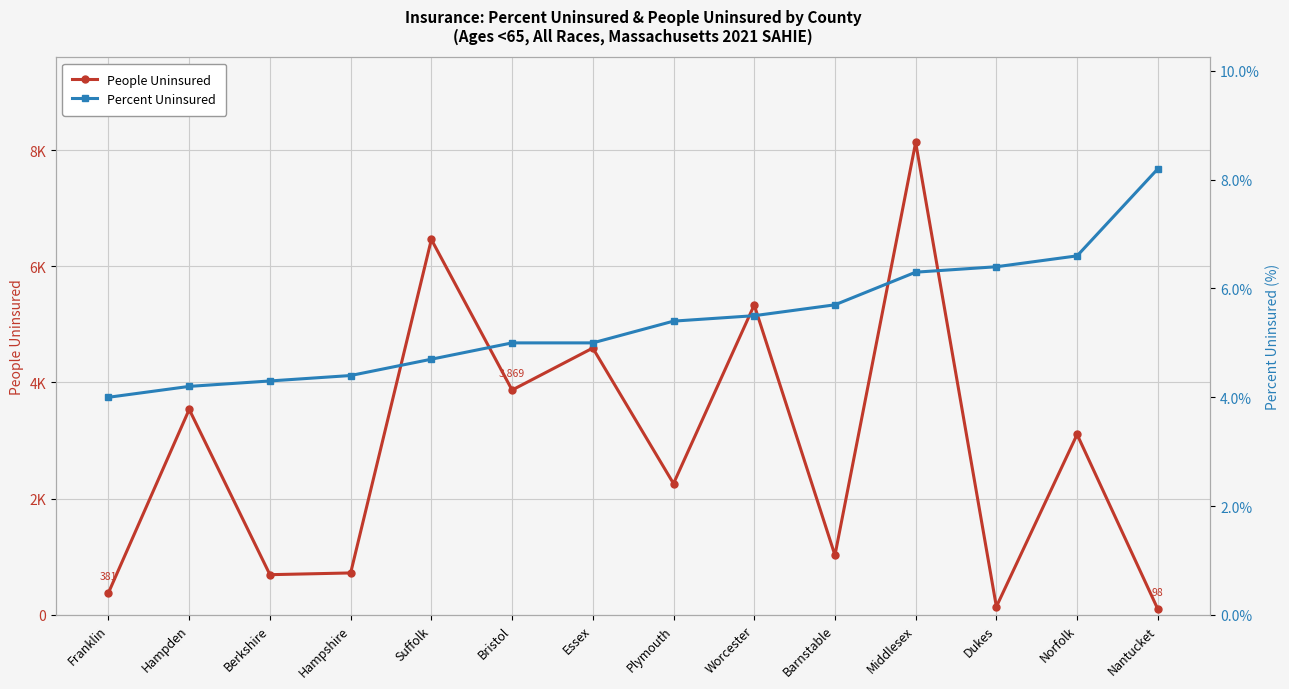

The value of People Uninsured at Franklin is 381.0. True or false?

True